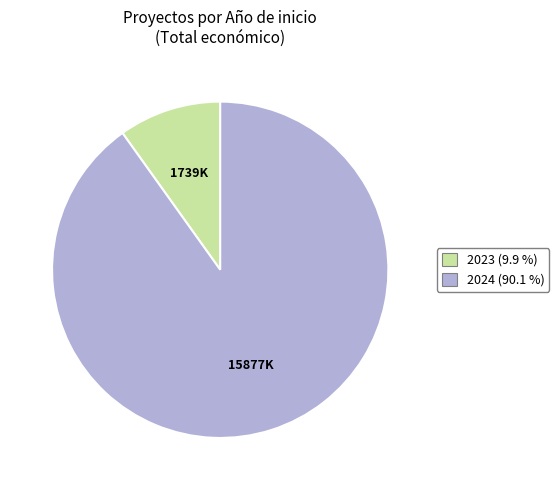

Is there a majority slice in this chart?

Yes